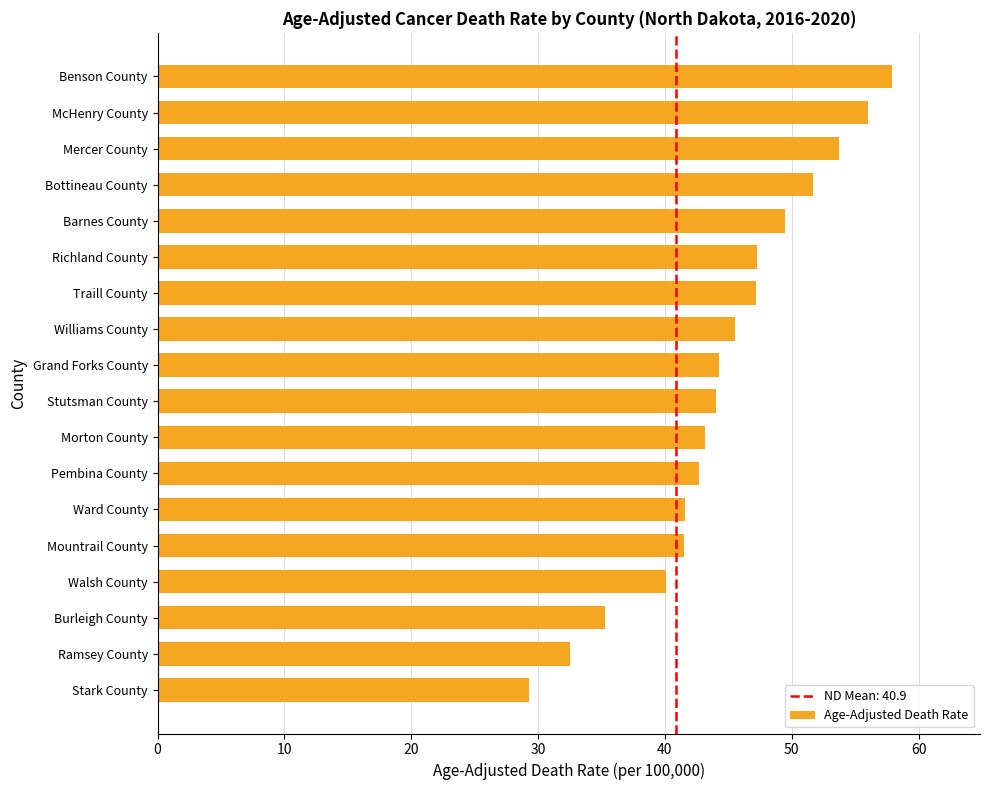

How many bars are there in total?

18